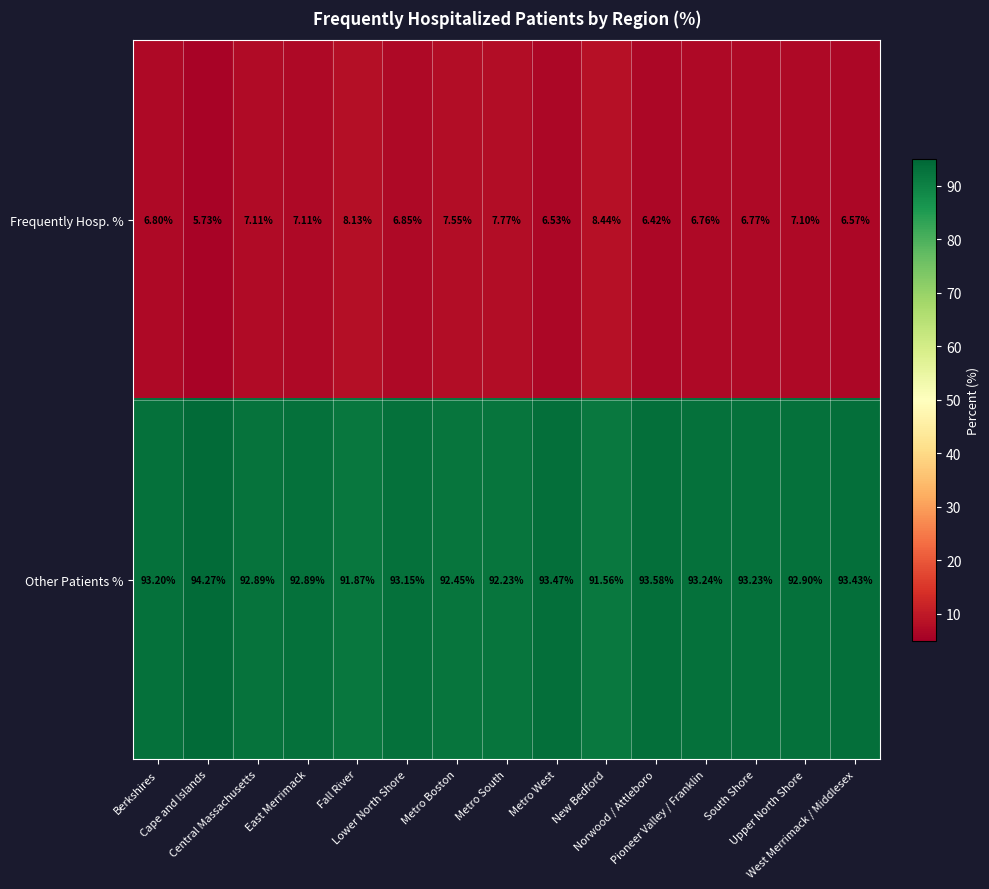

List the series in order of their peak value, lowest first.

Frequently Hosp. %, Other Patients %